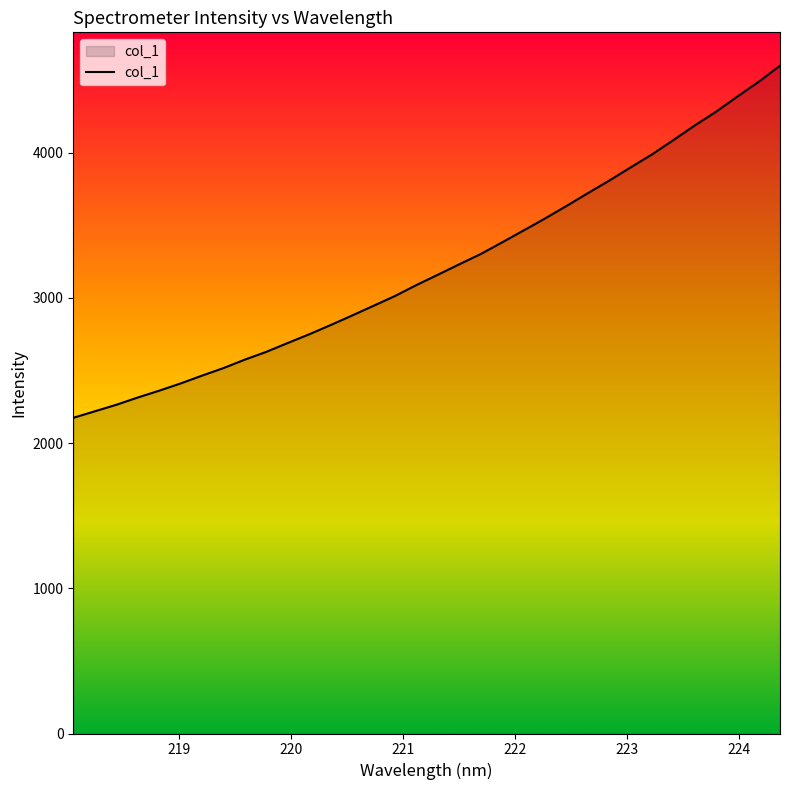

What is the smallest value displayed?

2174.1